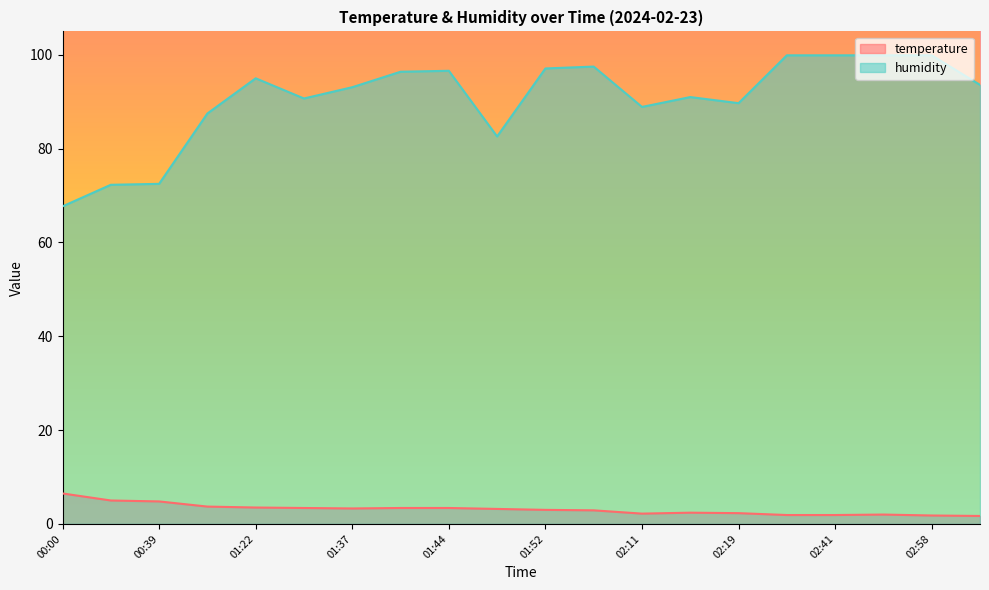

True or false: temperature has more than 1 interior local peaks.

True